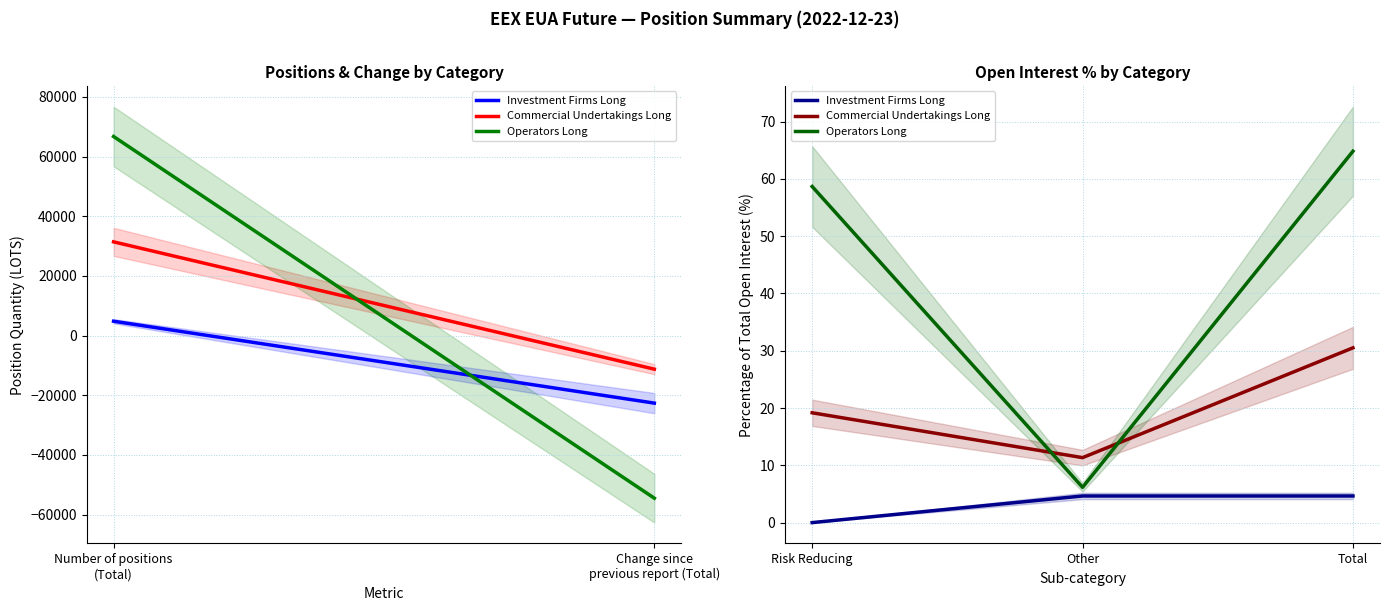

Which series has the largest range (max minus min)?

Operators Long